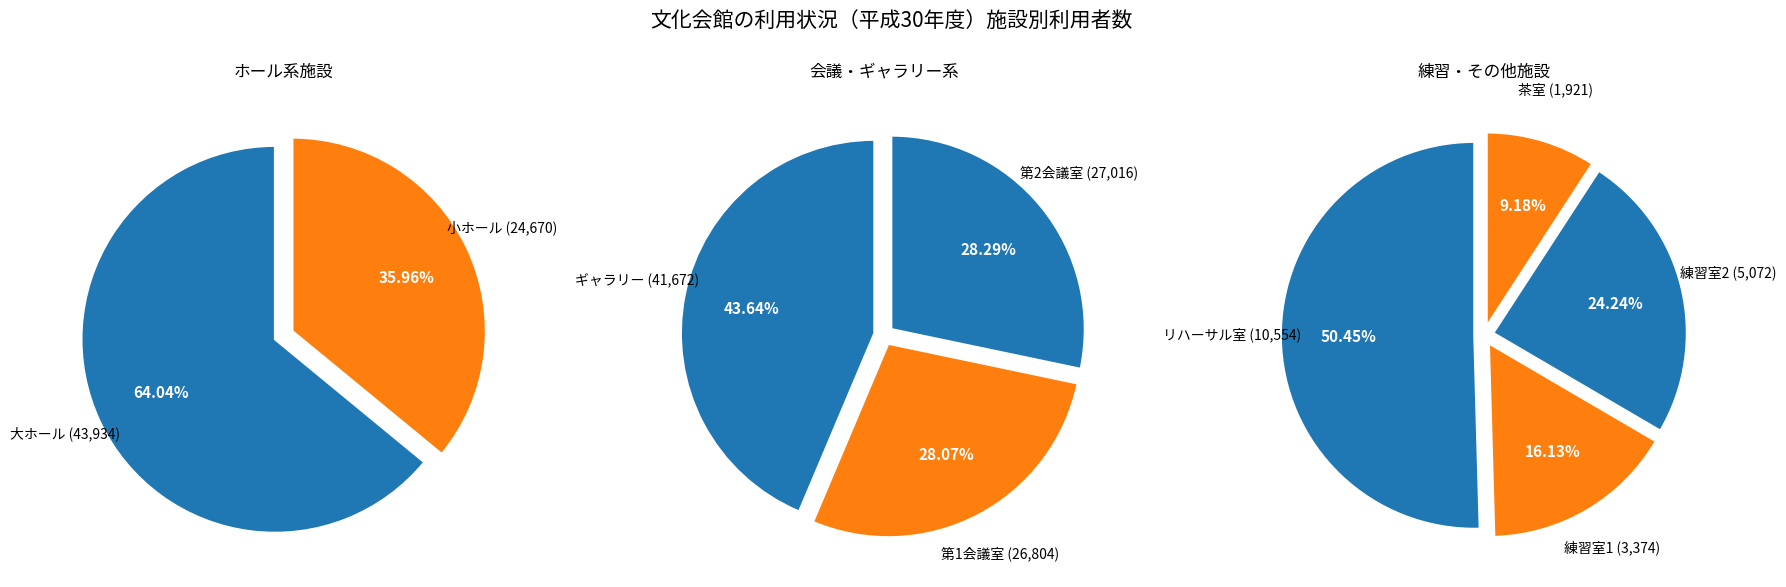

Count the number of slices in the pie.

9